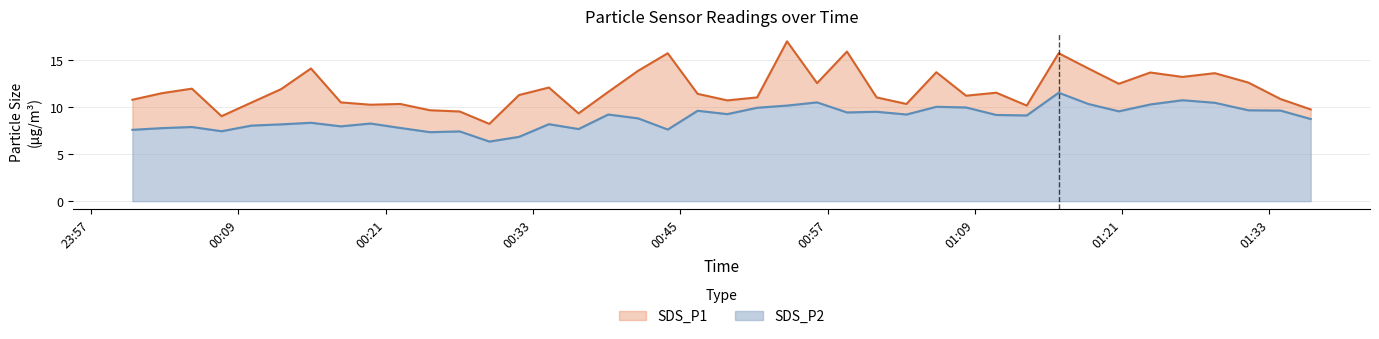

At 2023/05/08 00:43:59, list the series in order from smallest to largest.

SDS_P2, SDS_P1